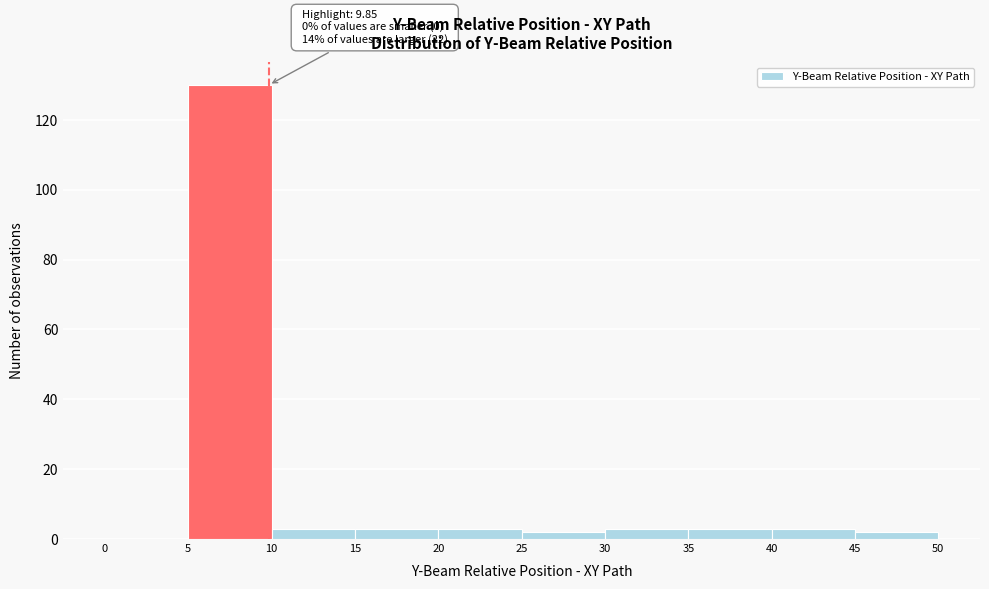

Over which range of the x-axis is the bar tallest?

5 to 10